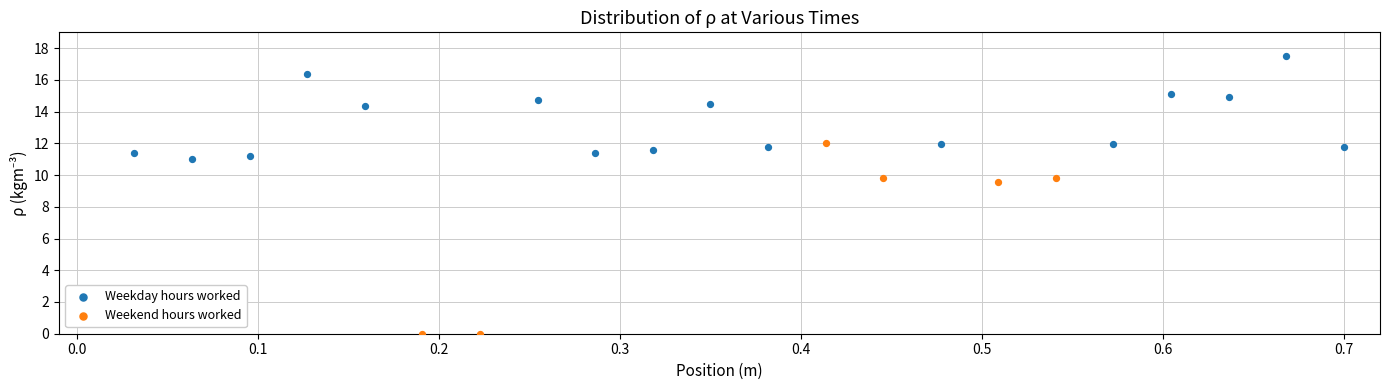

What are all the series names shown in the legend?

Weekday hours worked, Weekend hours worked